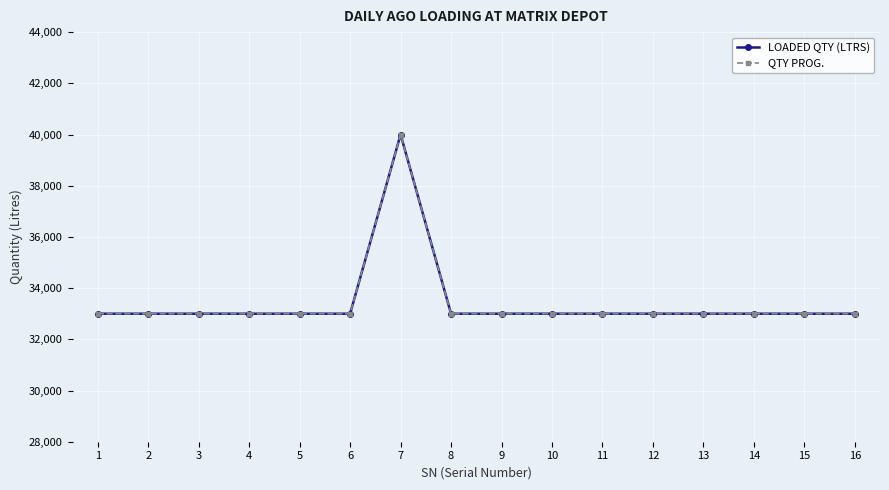

Rank the series by their maximum value, from highest to lowest.

LOADED QTY (LTRS), QTY PROG.